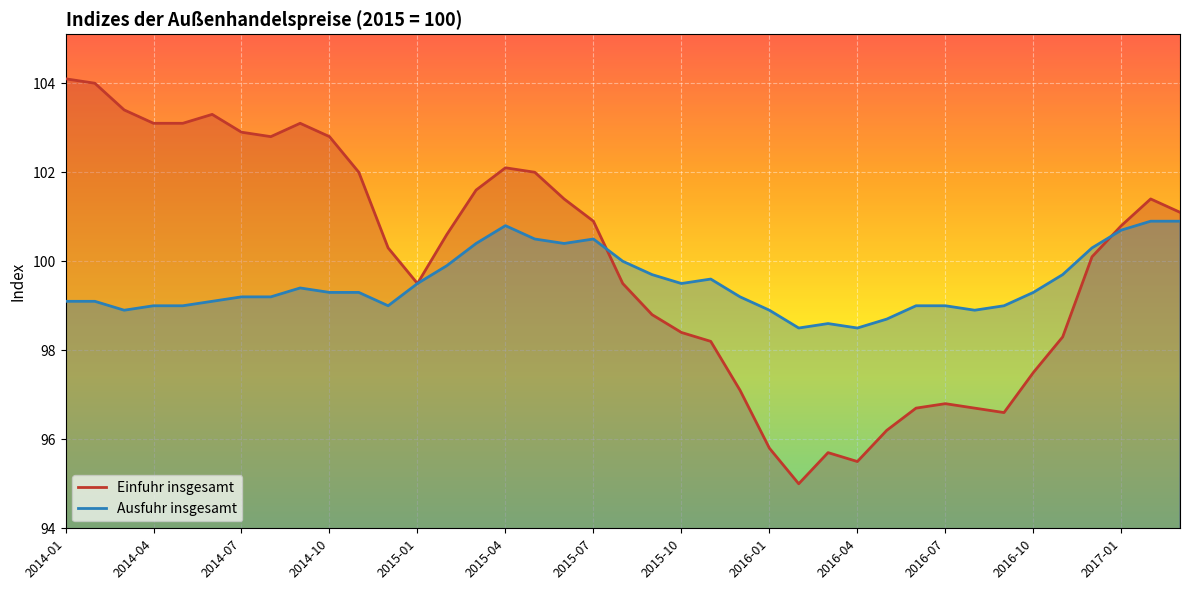

What is the spread (max minus min) of values at 2015-05?

1.5